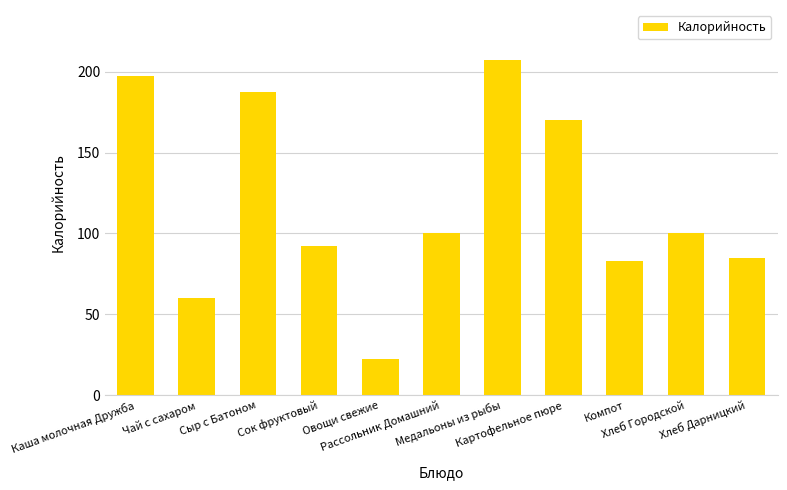

What is the value of the 5th bar from the left?

22.5